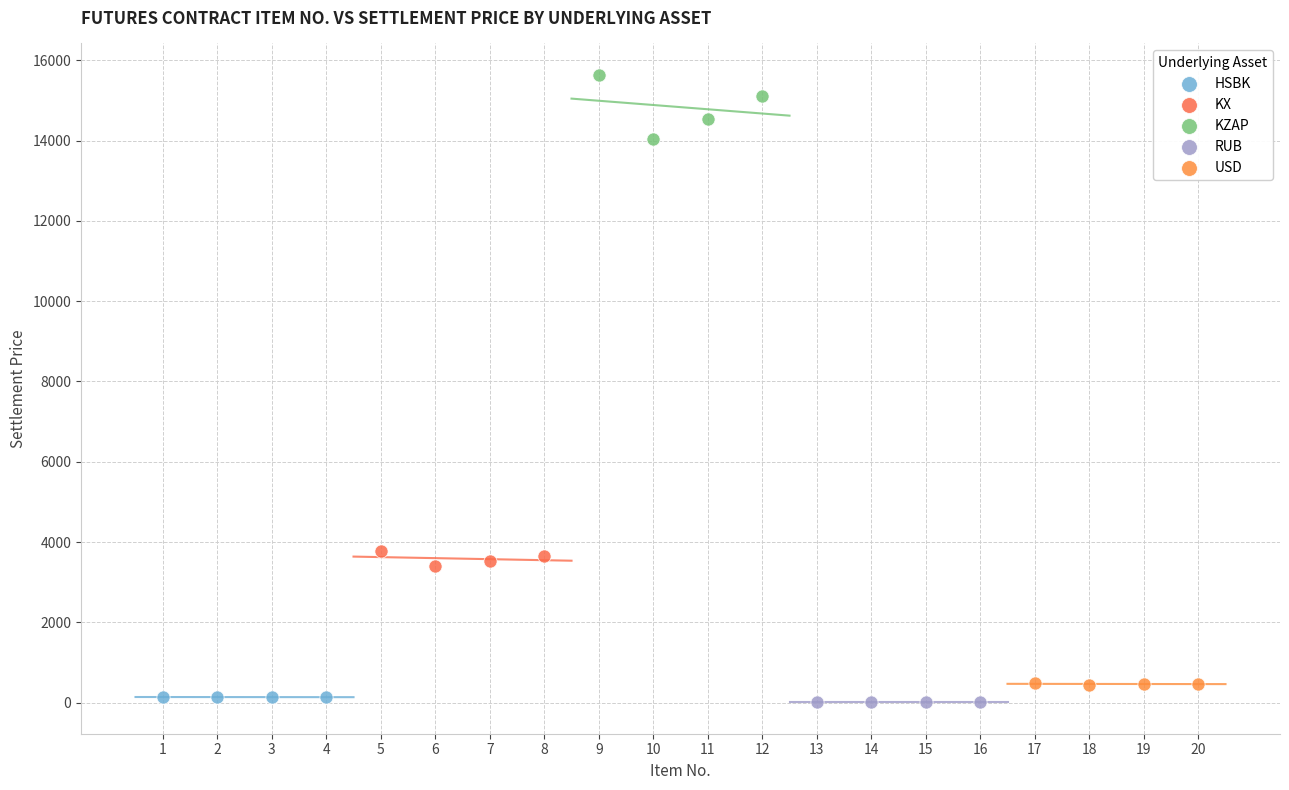

Which series contains the highest Y value?

KZAP